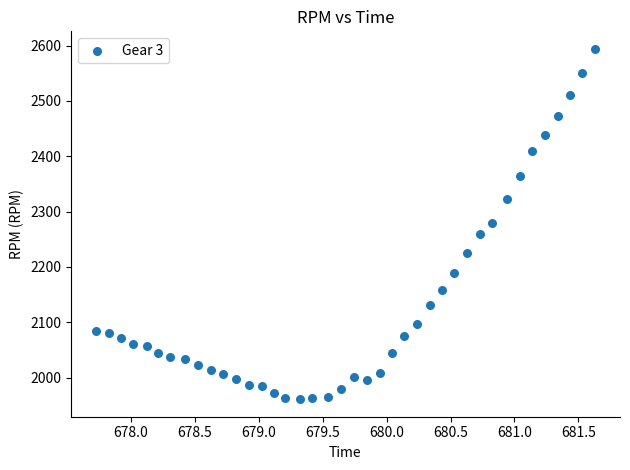

What is the range of Y values (max minus min)?

633